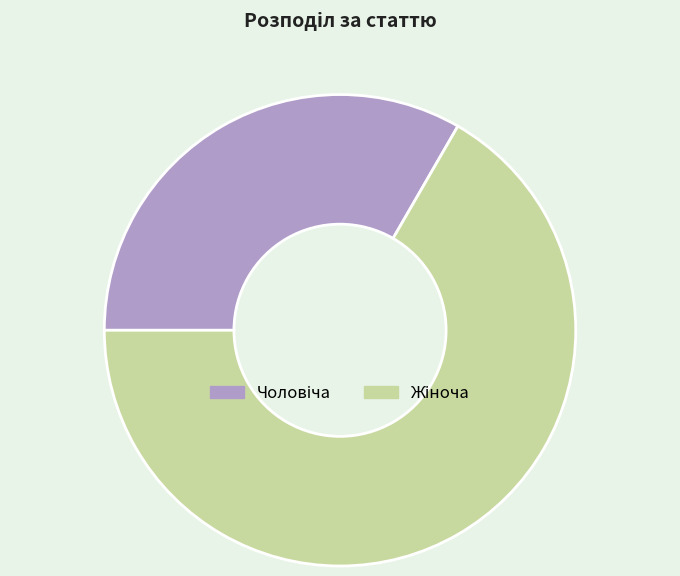

Does any single category account for the majority?

Yes